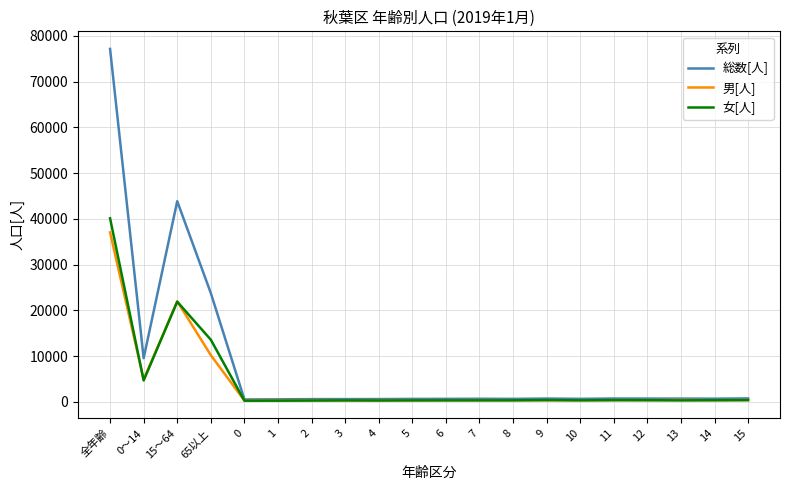

What is the difference between the 総数[人] values at 15～64 and 9?

43137